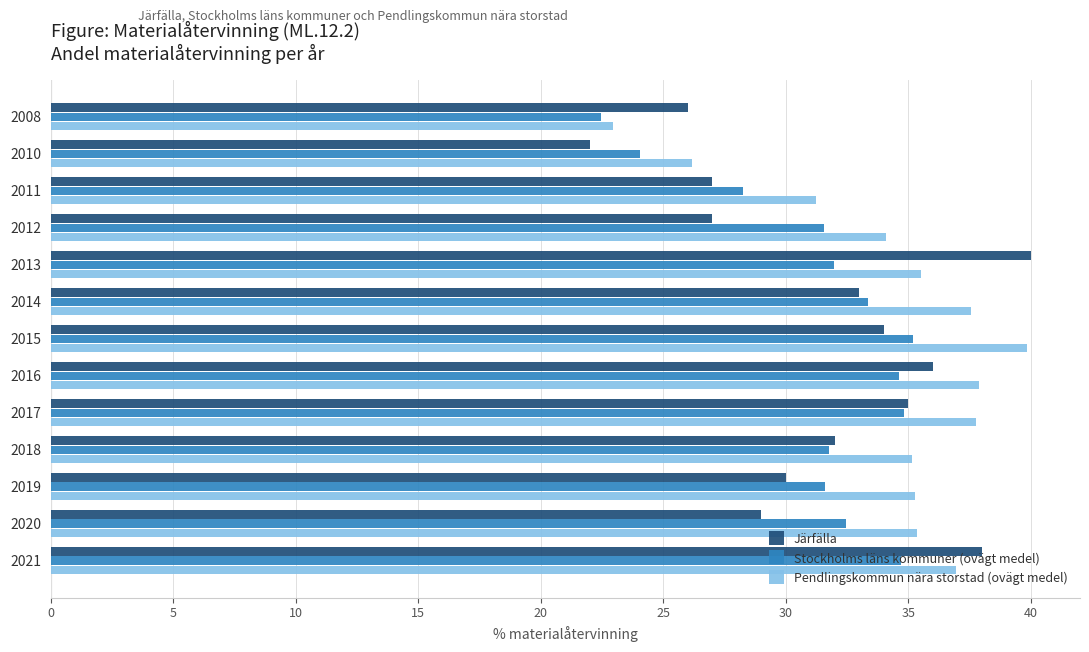

The Järfälla series shows 12.8 at 2017. True or false?

False